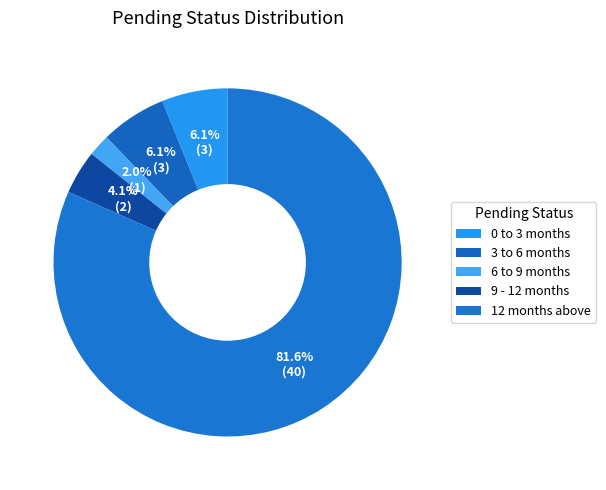

Count the number of slices in the pie.

5